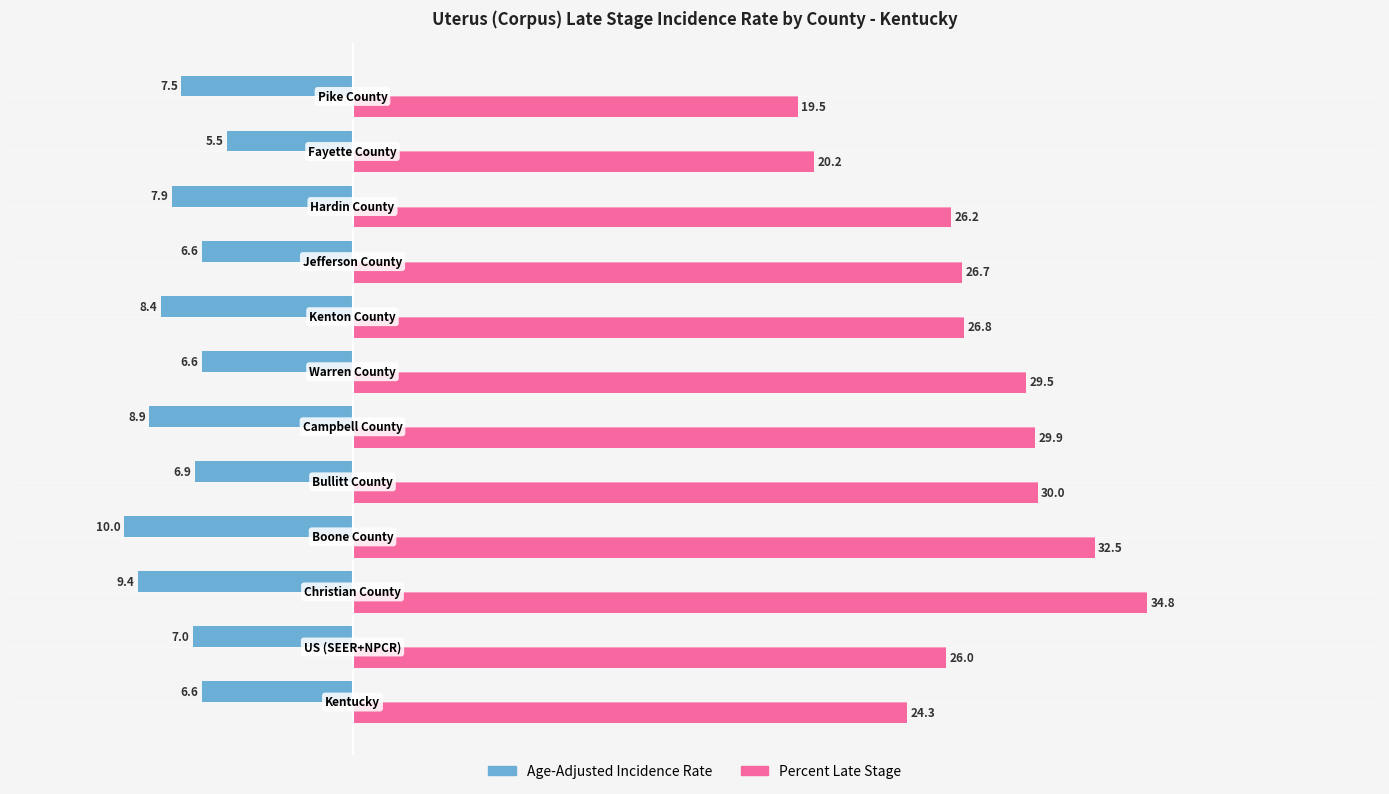

Which series has the widest spread of values?

Percent Late Stage